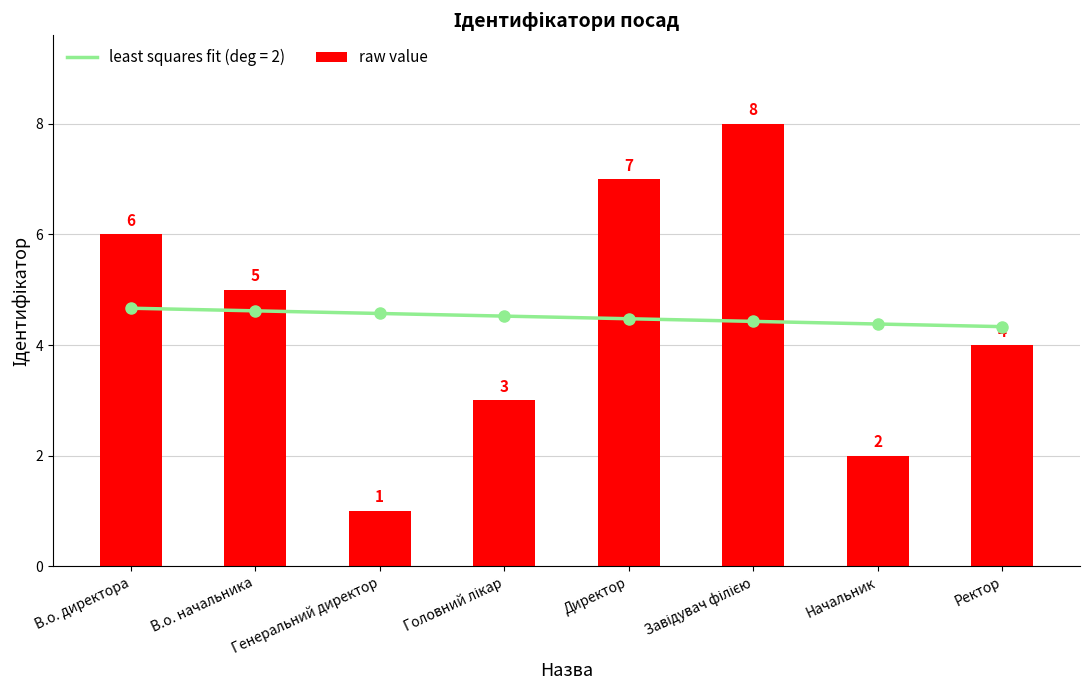

What is the difference between the values at В.о. директора and Начальник?

4